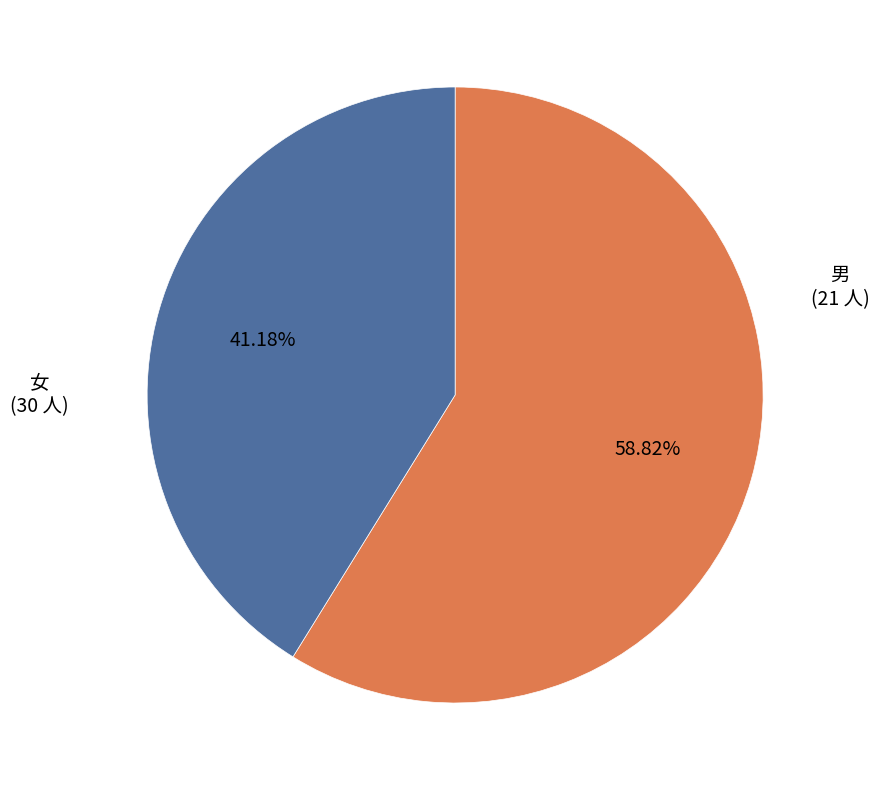

What portion of the pie excludes 男?

58.8%